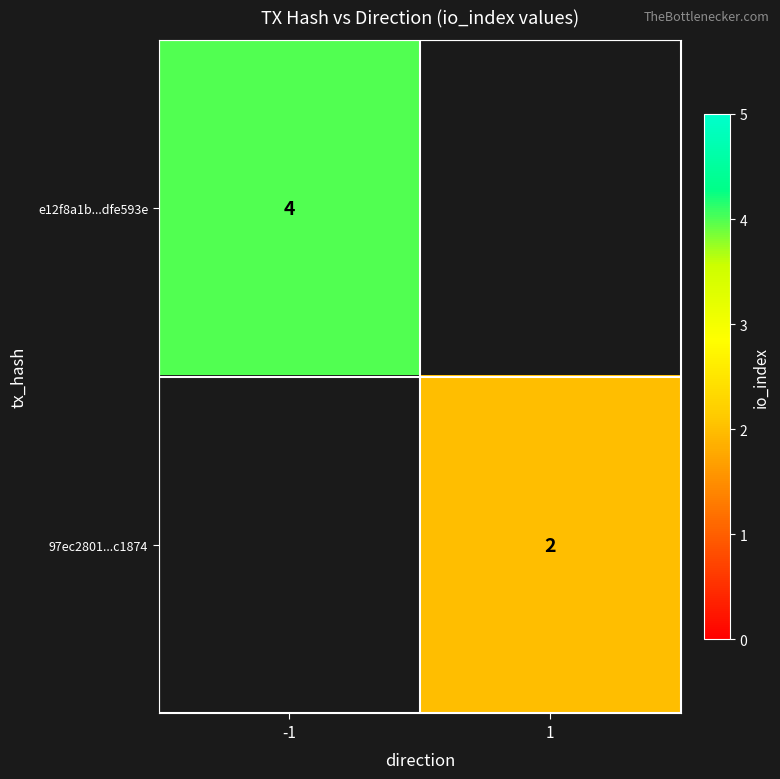

The value of e12f8a1b...dfe593e at -1 is 2. True or false?

False